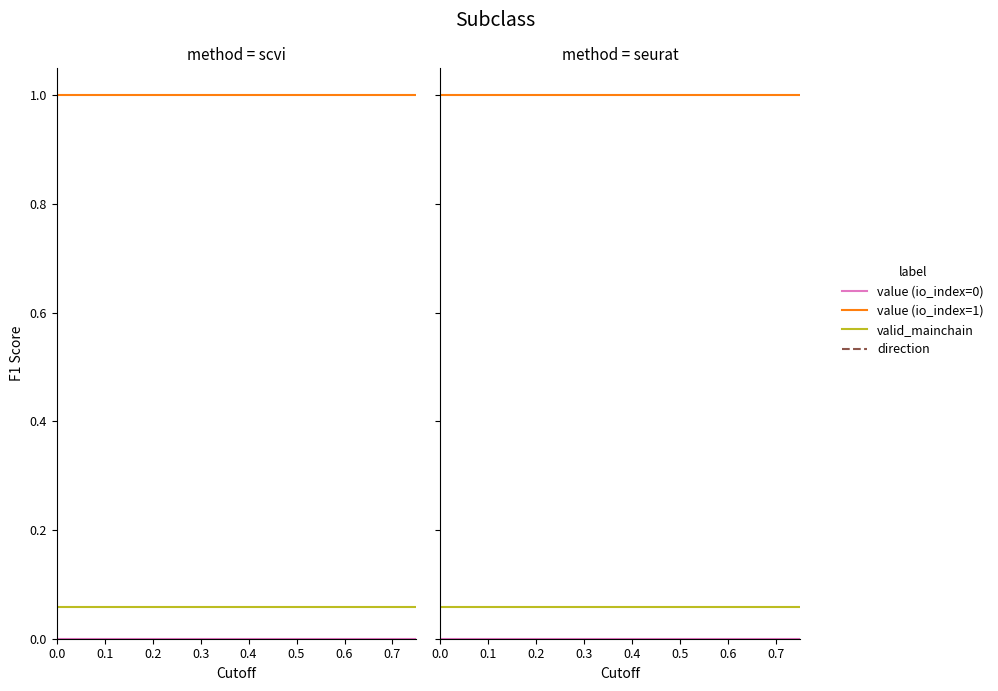

What is the value of the valid_mainchain point at the 9th from the left?

0.1